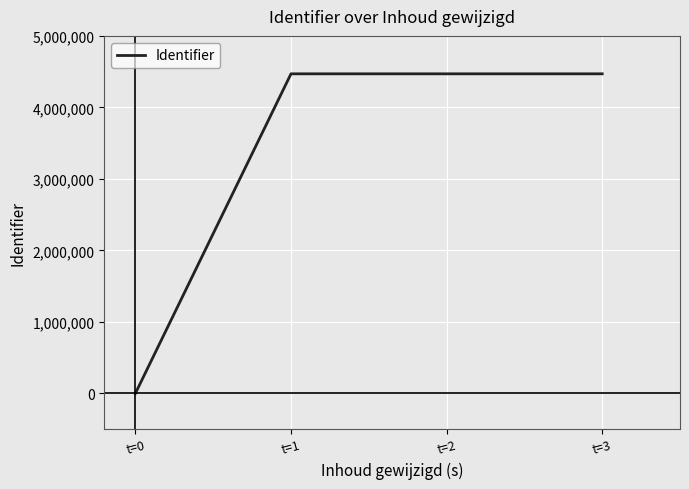

What value does the data have at t=3, to the nearest 10?

4469360